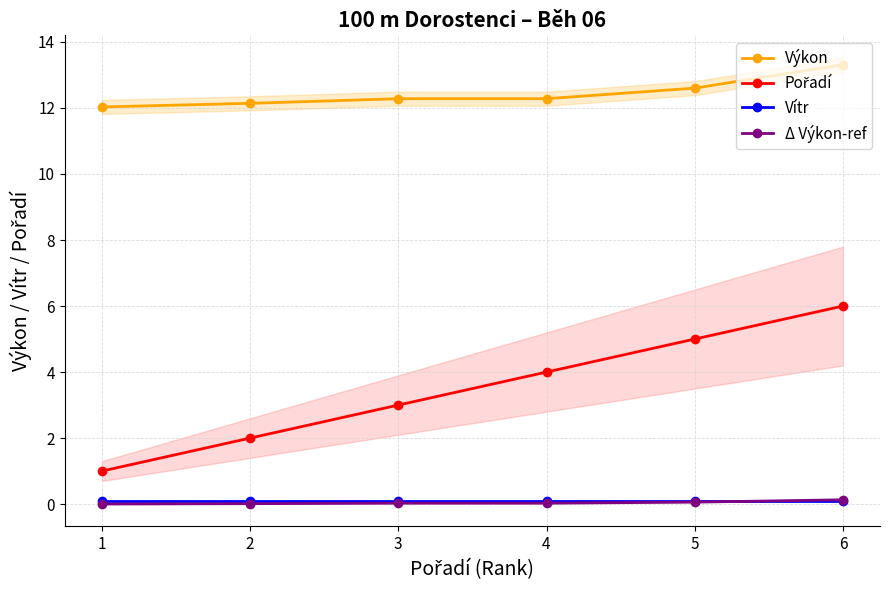

Reading right to left, extract all data points from this chart.

Výkon: 13.3	12.6	12.3	12.3	12.1	12.0
Pořadí: 6.0	5.0	4.0	3.0	2.0	1.0
Vítr: 0.1	0.1	0.1	0.1	0.1	0.1
Δ Výkon-ref: 0.1	0.1	0.0	0.0	0.0	0.0